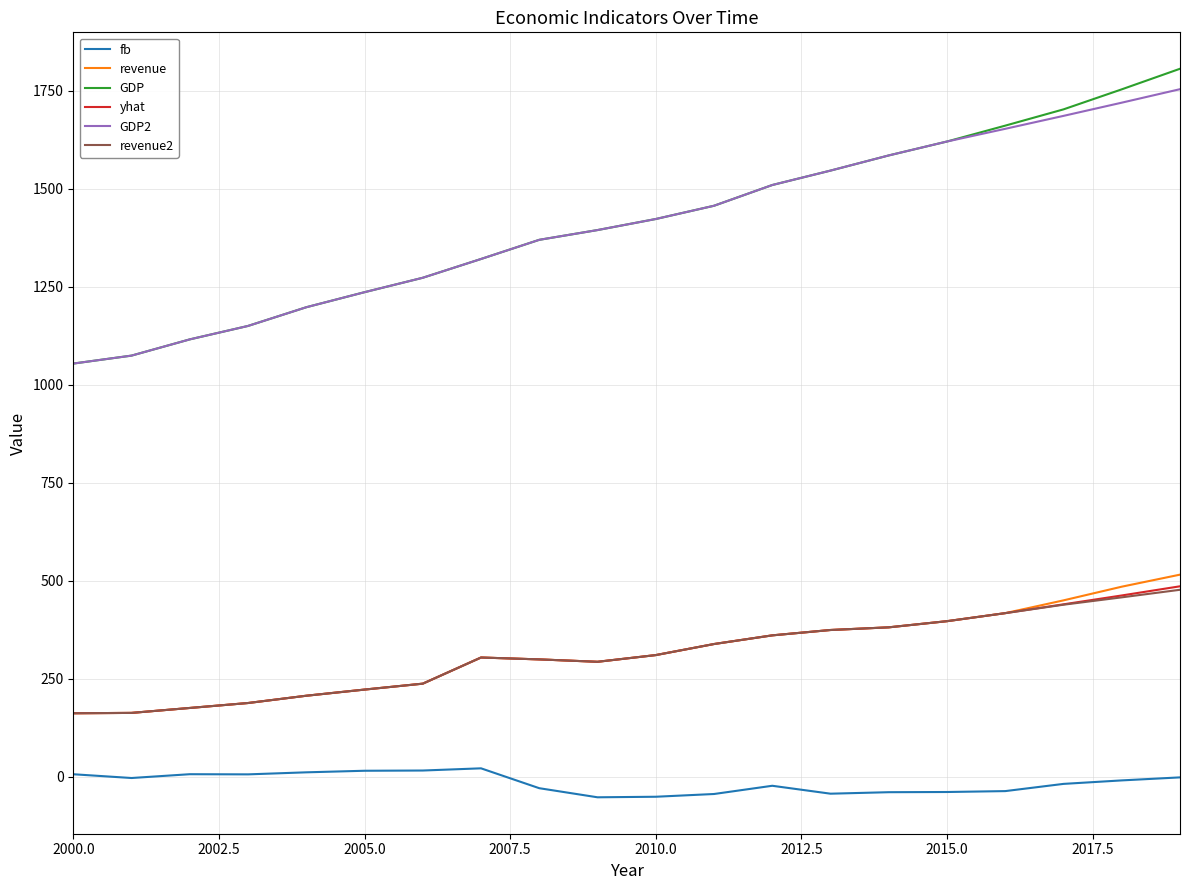

Which series has the widest spread of values?

GDP